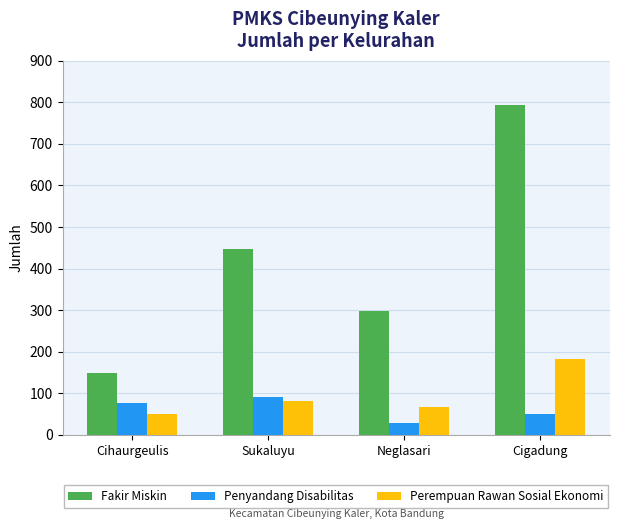

True or false: Fakir Miskin has a value of 1334 at Cigadung.

False